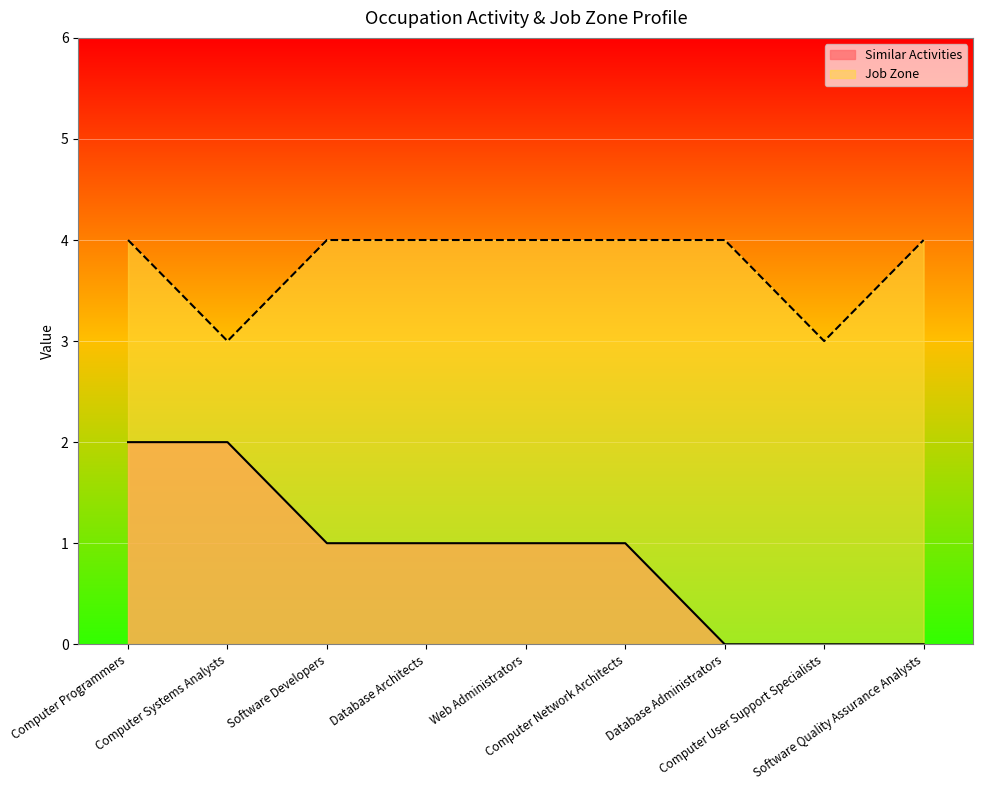

The value of Job Zone at Software Developers is 4. True or false?

True